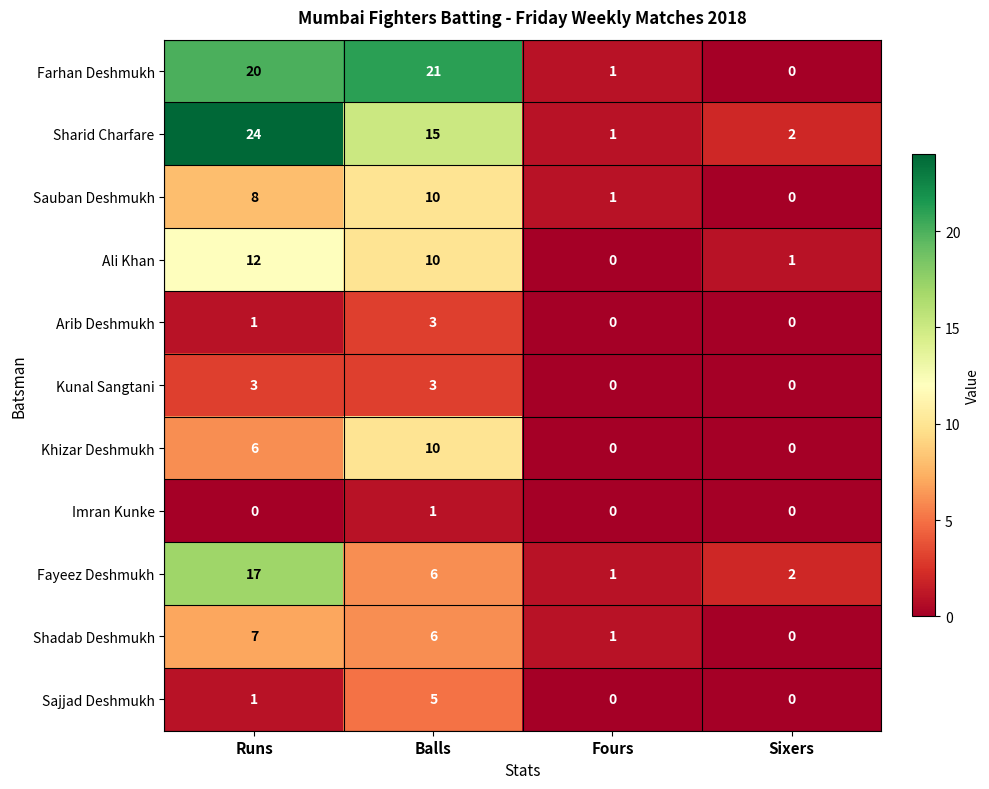

What is the difference between the maximum and minimum values in the Shadab Deshmukh series?

7